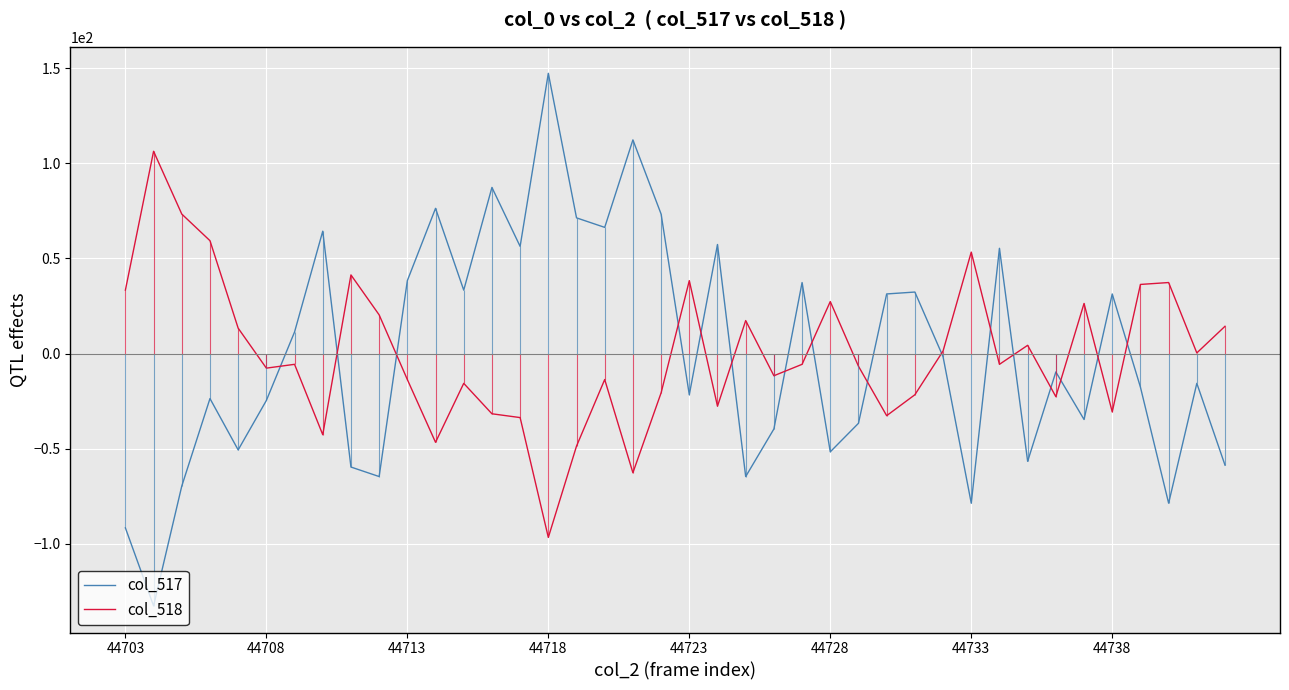

The value of col_517 at 44703 is -91.7. True or false?

True